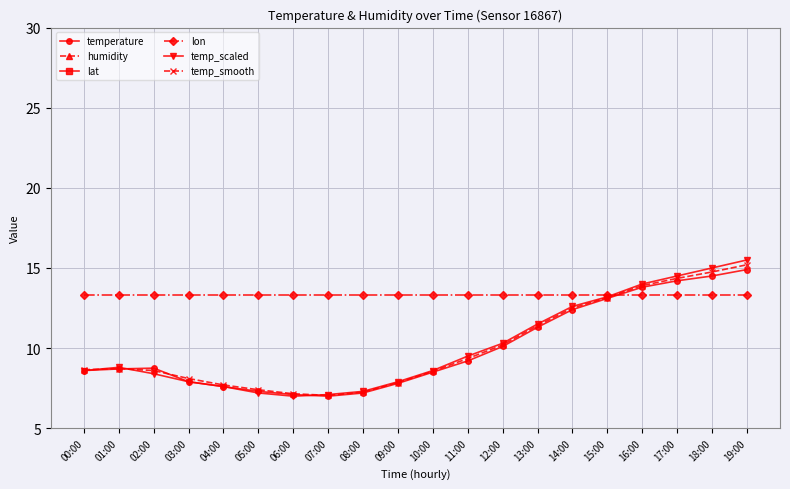

What is the label of the 3rd point from the right?

17:00